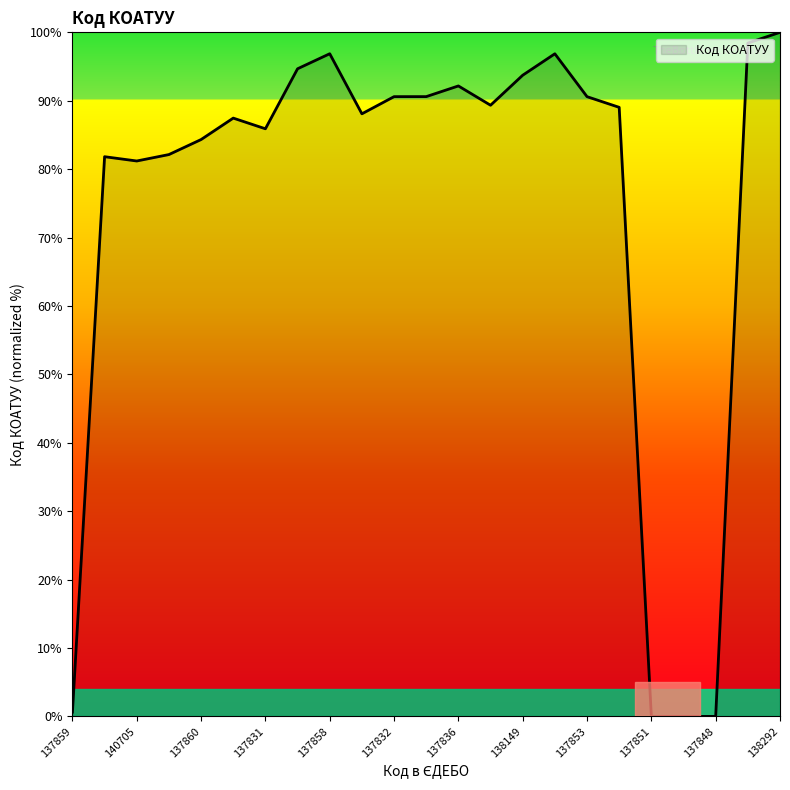

What is the difference between the maximum and minimum values?

100.0